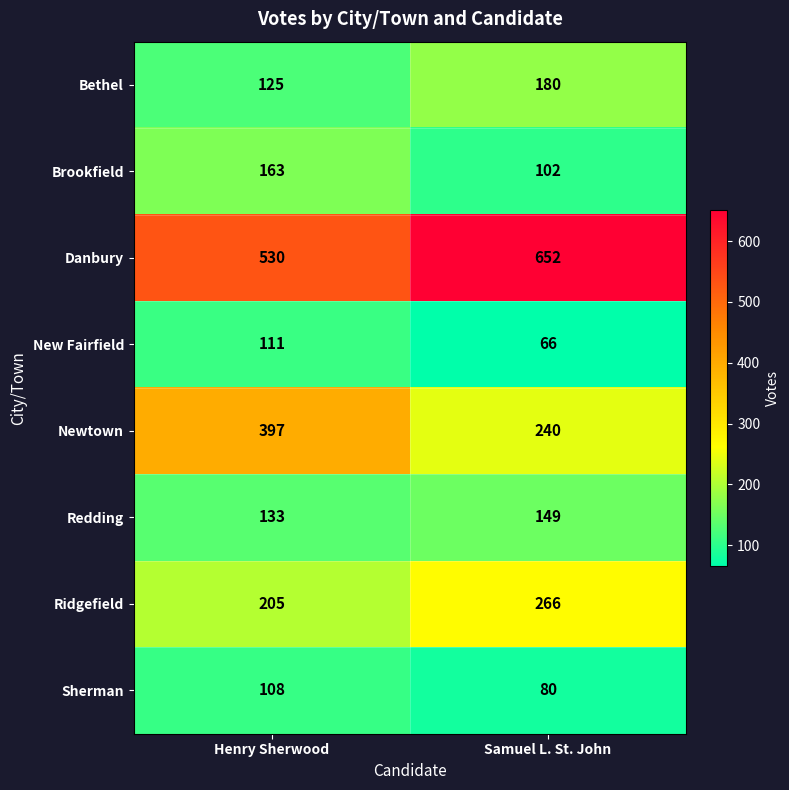

What value does the New Fairfield series have at Henry Sherwood, to the nearest 10?

110